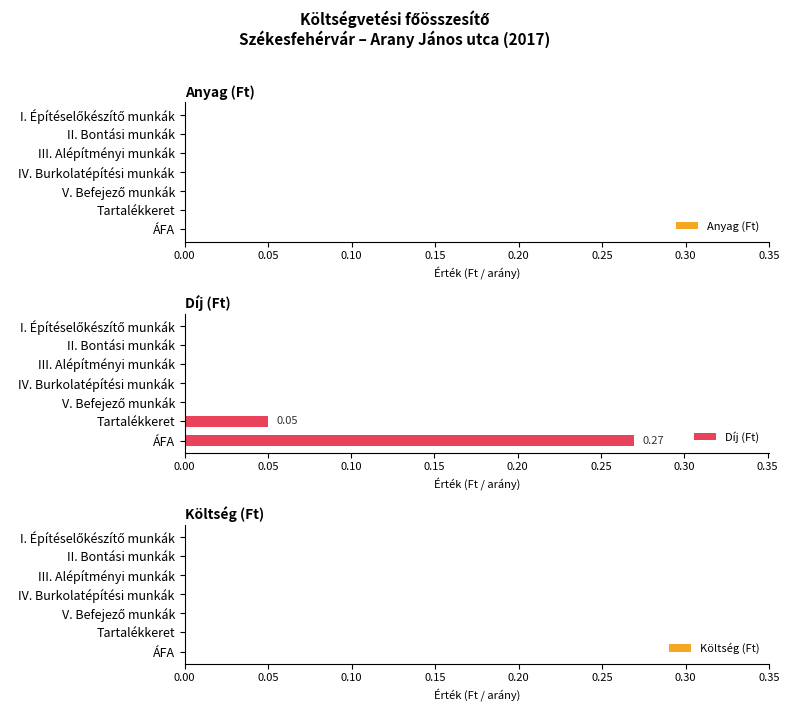

Between III. Alépítményi munkák and ÁFA, which is larger?

ÁFA